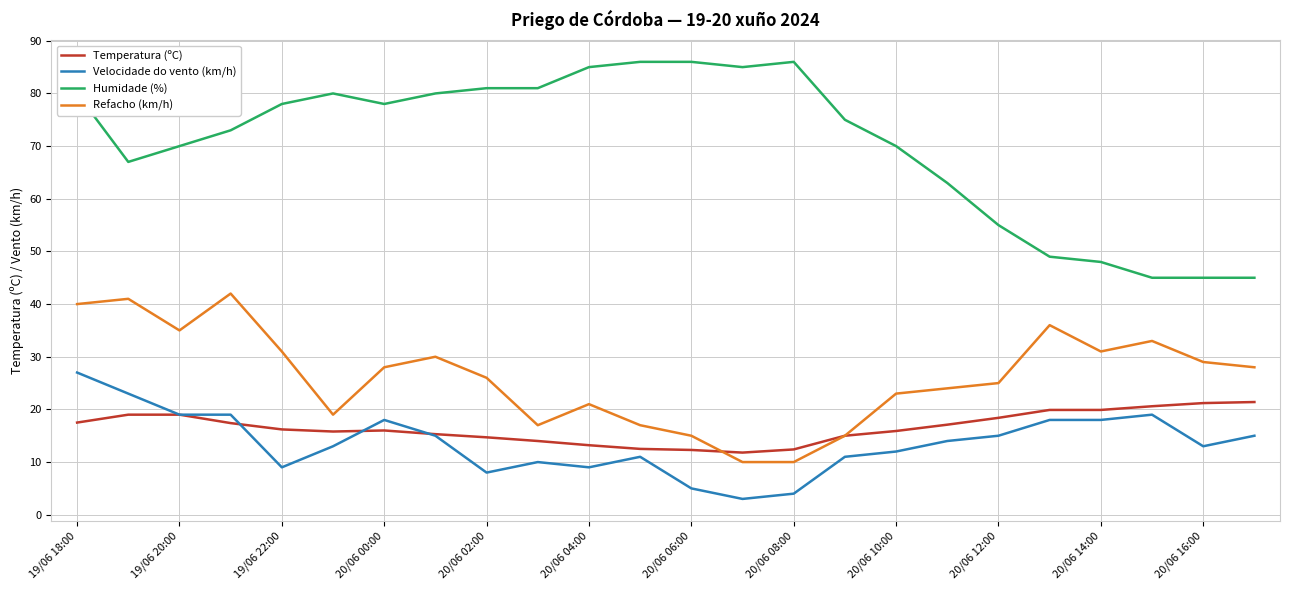

True or false: Humidade (%) and Temperatura (ºC) cross at least once.

False